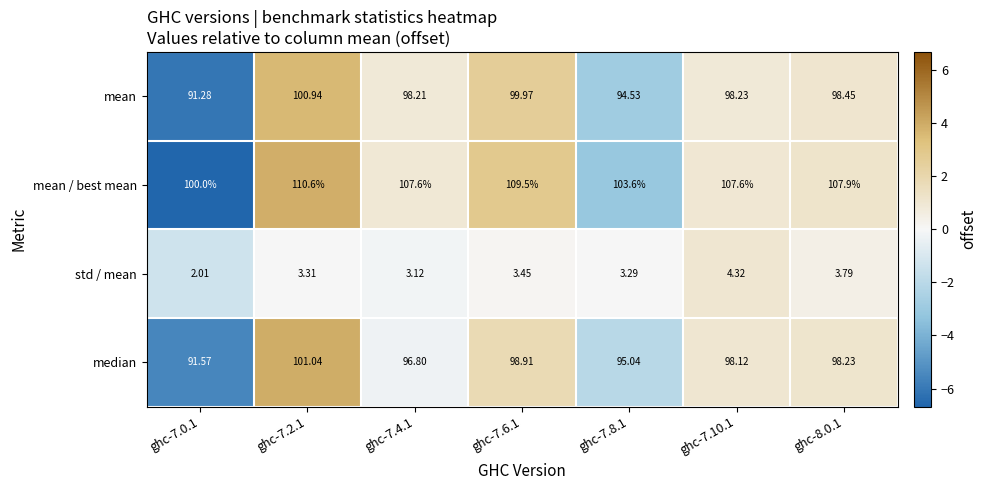

At ghc-7.0.1, list the series in order from largest to smallest.

mean / best mean, median, mean, std / mean